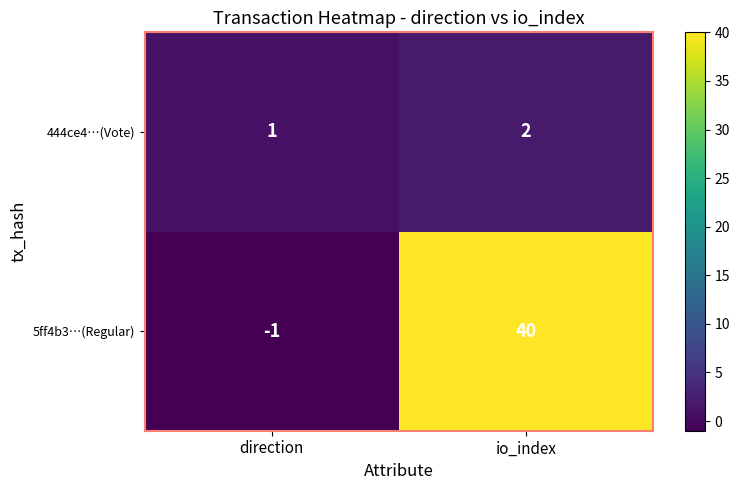

Which label corresponds to the smallest value in the chart?

direction